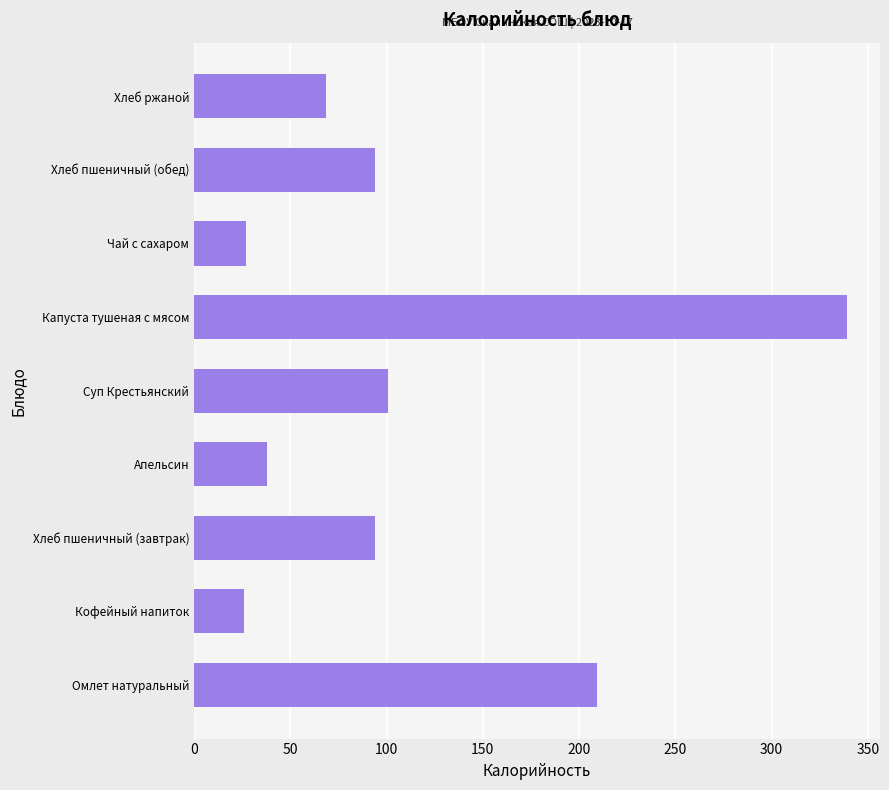

What is the average value?

110.7